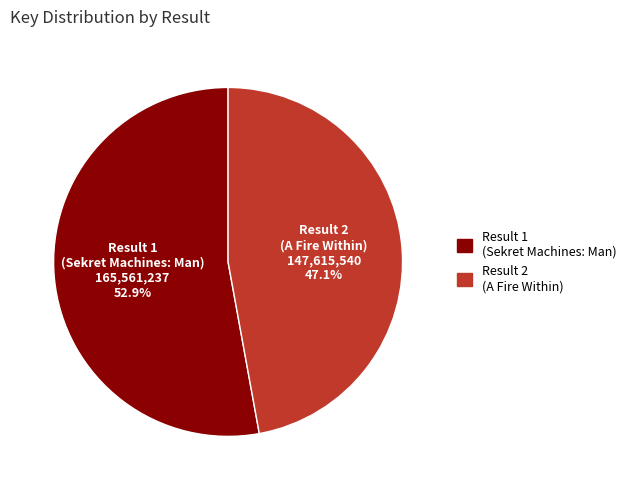

Does any single category account for the majority?

Yes